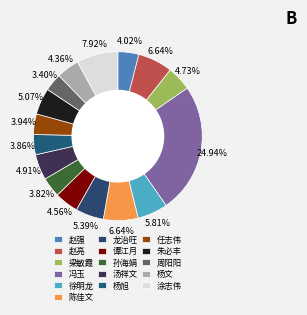

How many slices are in this pie chart?

16